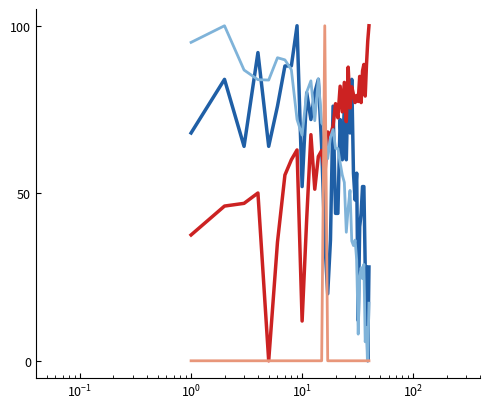

What is the greatest value displayed?

100.0